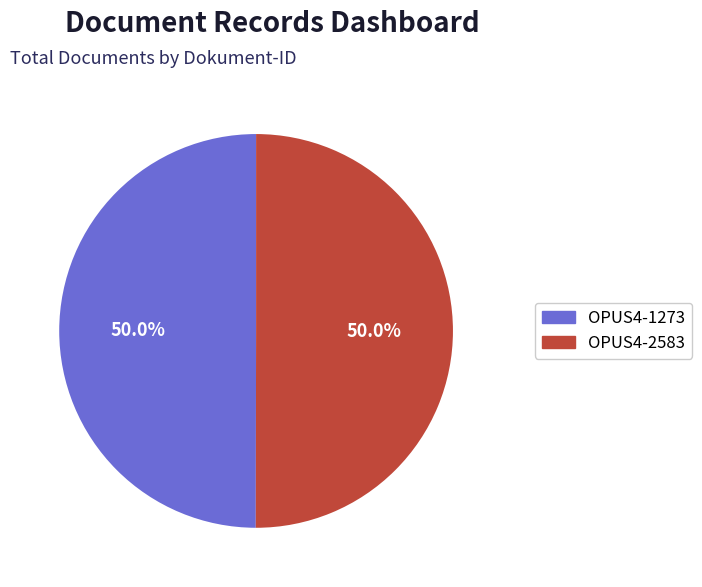

To the nearest percent, what percentage of the pie is OPUS4-2583?

50%